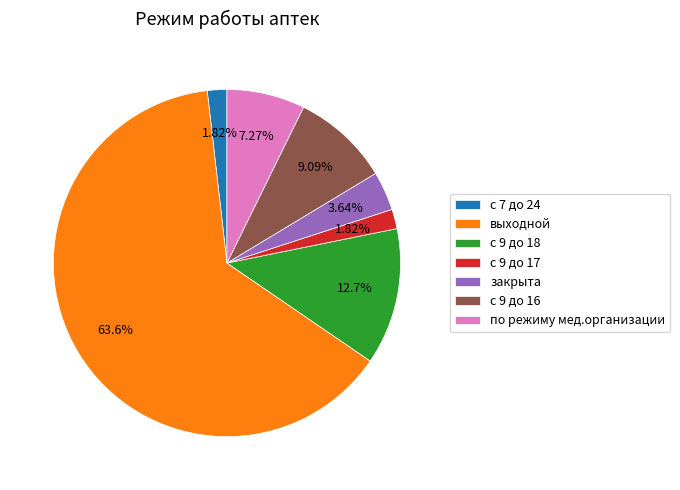

What is the largest slice in the pie chart?

выходной